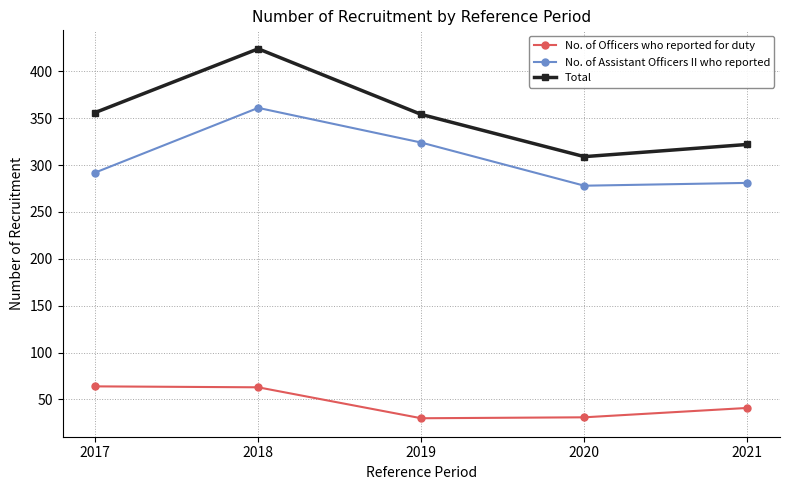

True or false: No. of Officers who reported for duty and Total intersect in this chart.

False